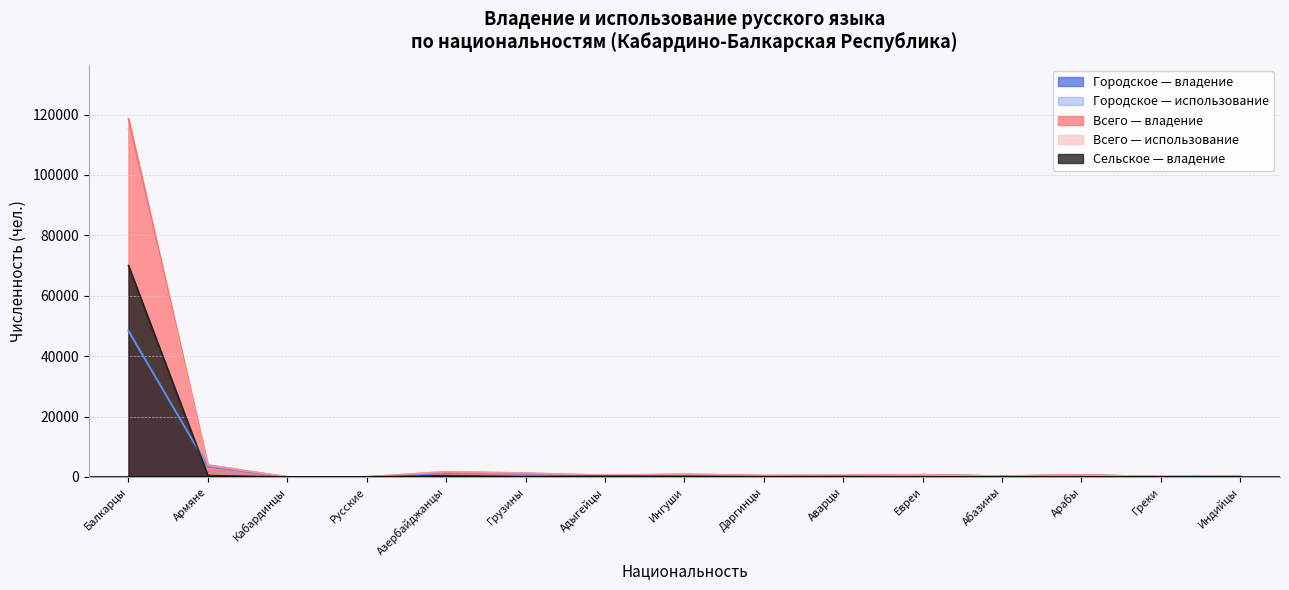

Is the value of Всего — использование at Кабардинцы greater than the value of Всего — владение at Аварцы?

No